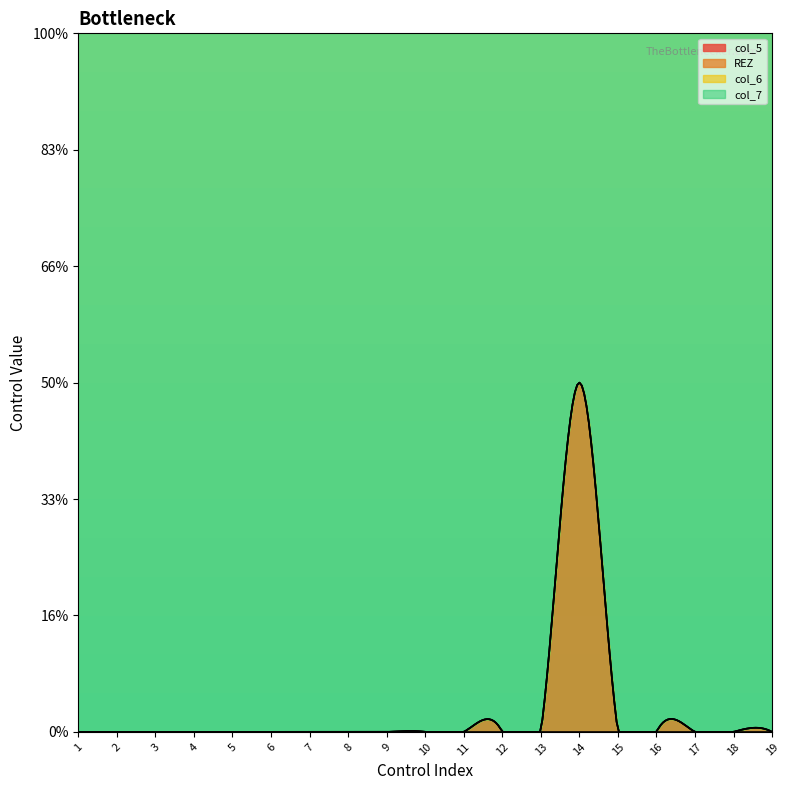

What are all the series names shown in the legend?

col_5, REZ, col_6, col_7